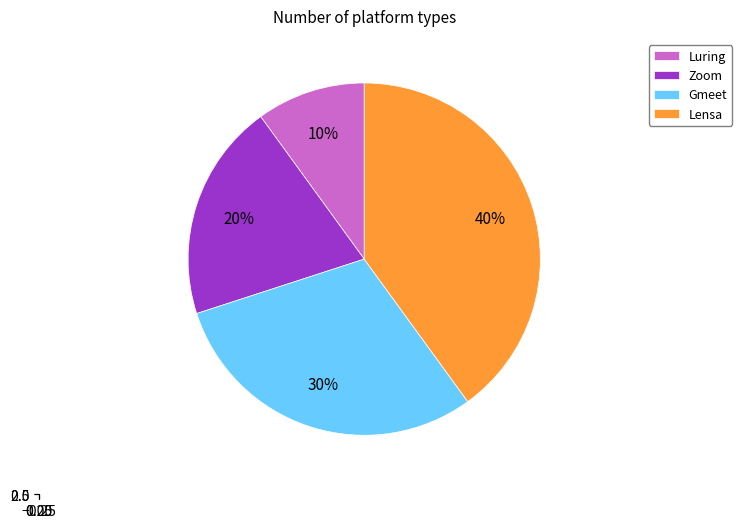

To the nearest percent, what portion does Lensa represent?

40%